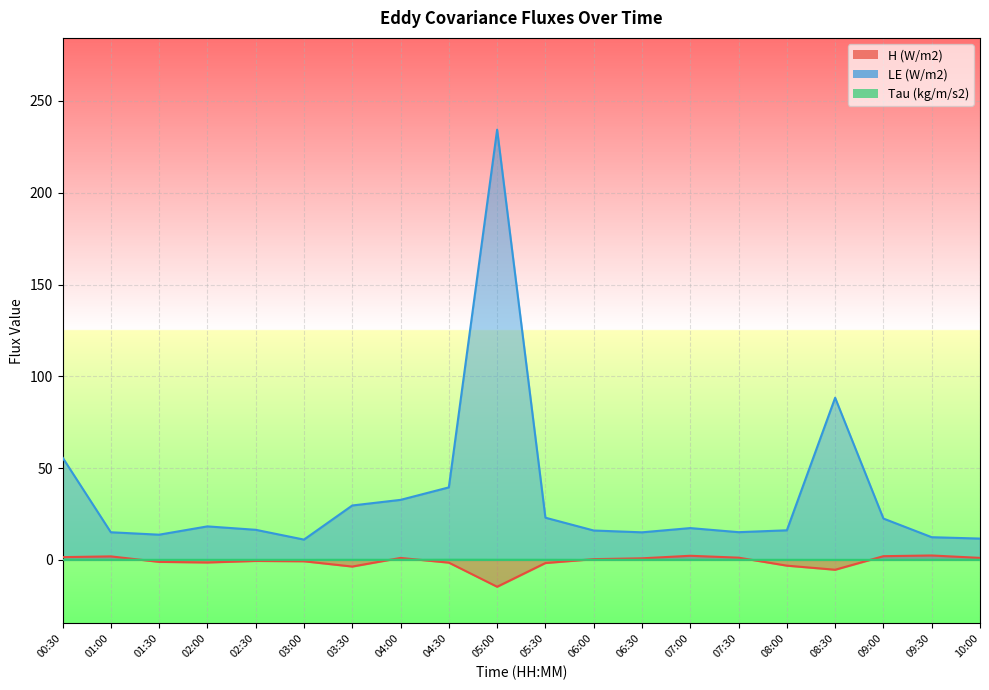

The Tau (kg/m/s2) series shows 0.0 at 08:00. True or false?

True